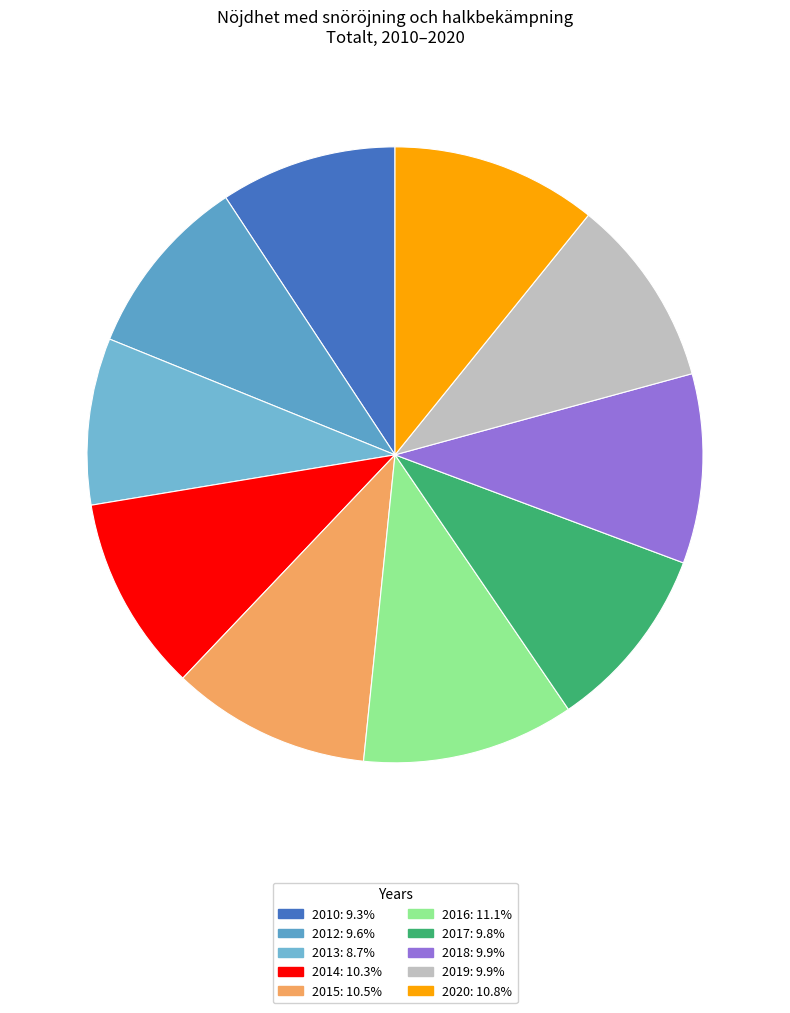

To the nearest percent, what is the difference between the largest and smallest slice percentages?

2%